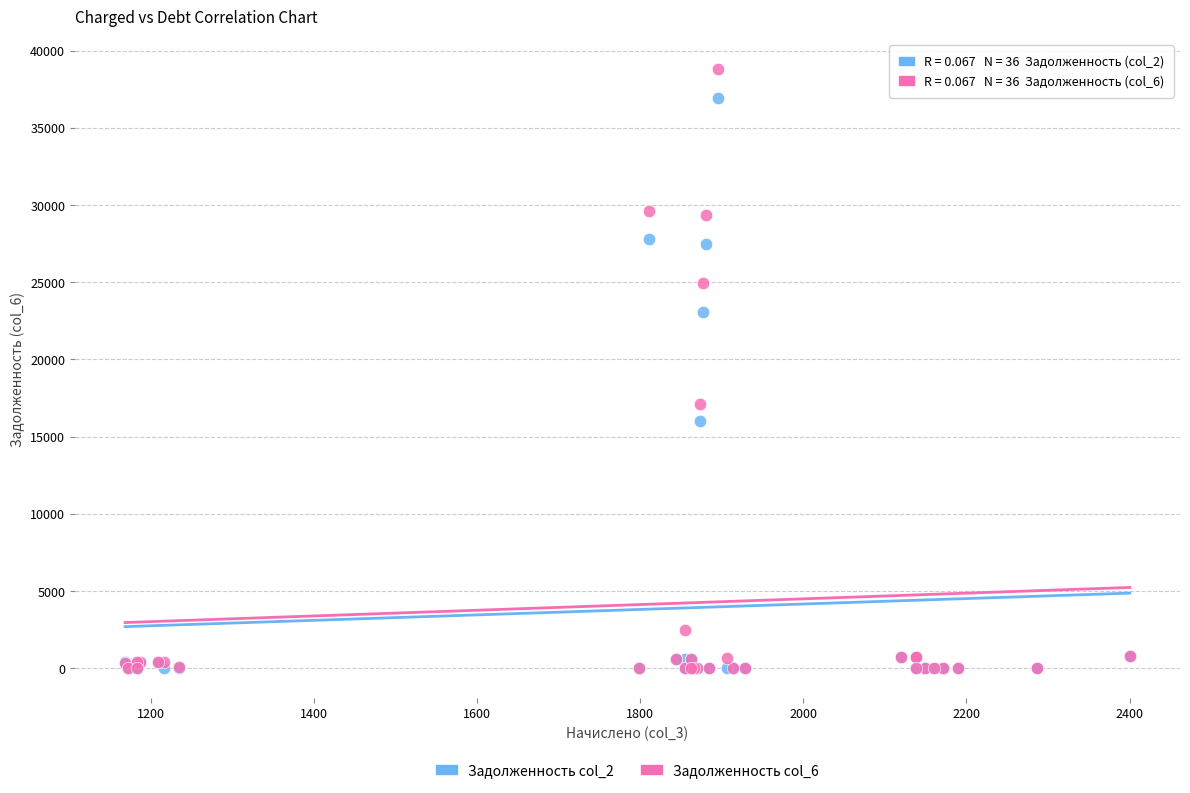

Across all series, what Y value is closest to 19402?

17094.3